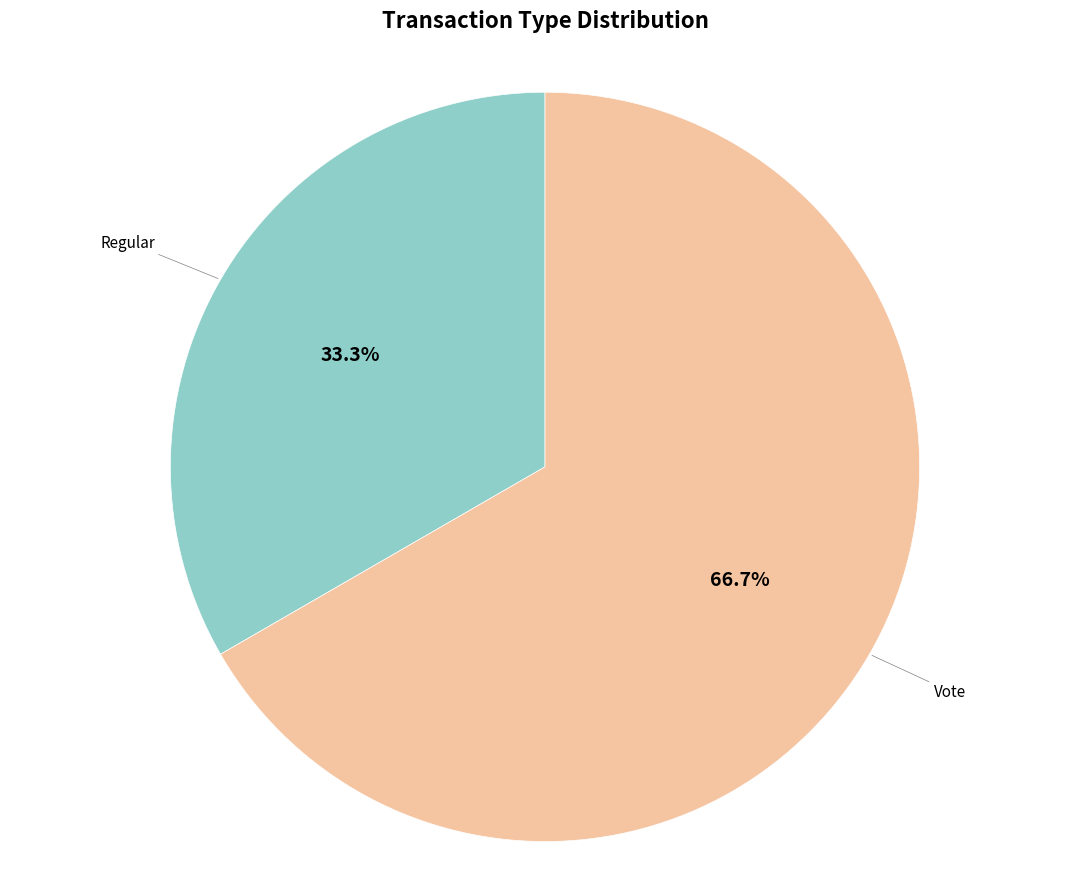

Is there any slice that represents more than half of the pie?

Yes